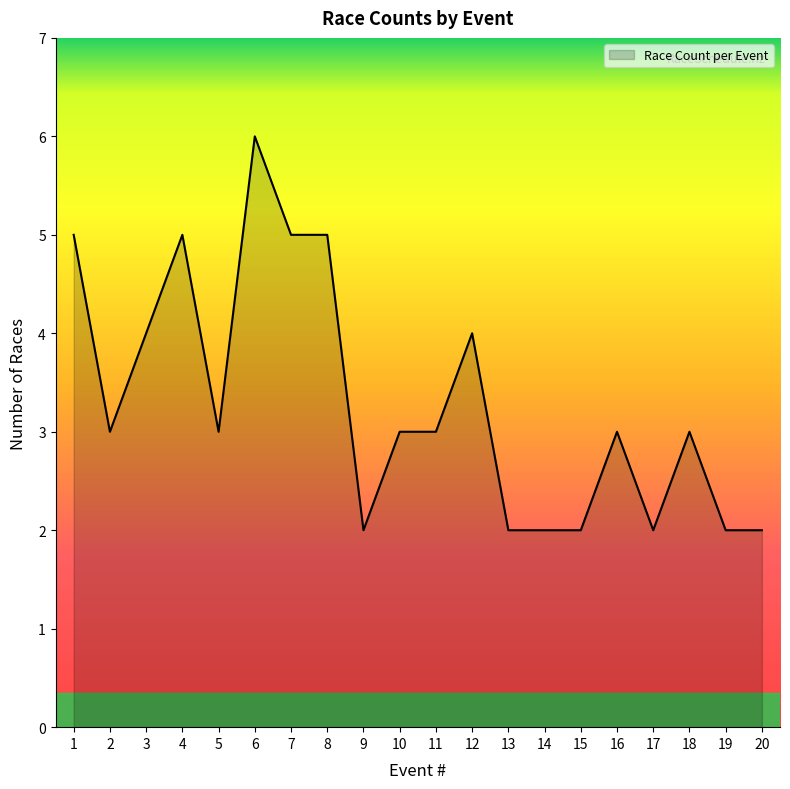

Which category has the highest value across all series?

6